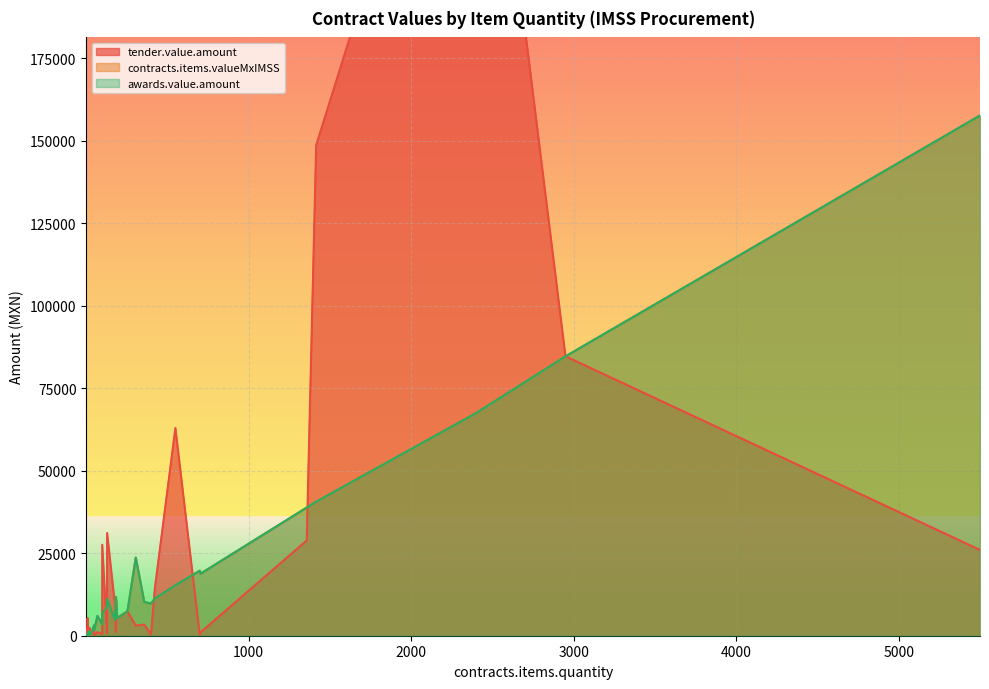

What is the label of the 20th point from the left?

192